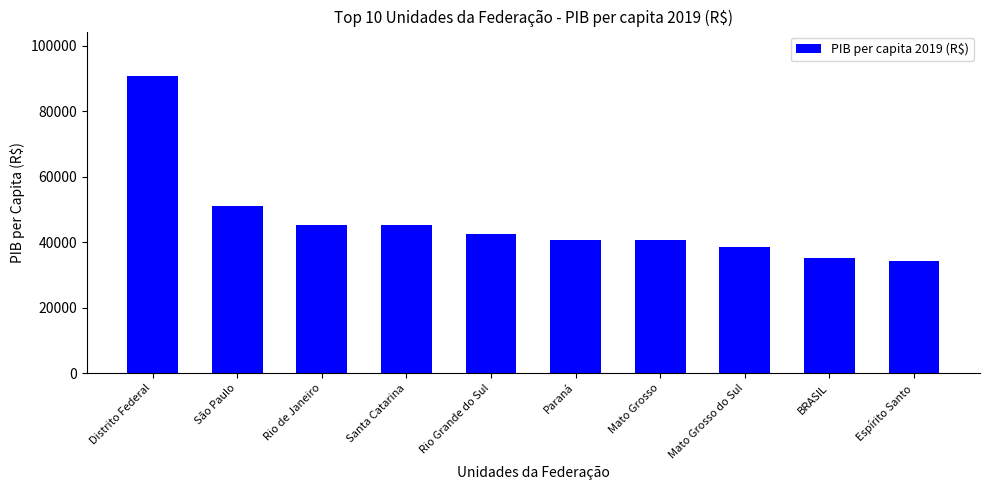

What is the label of the 9th bar from the left?

BRASIL